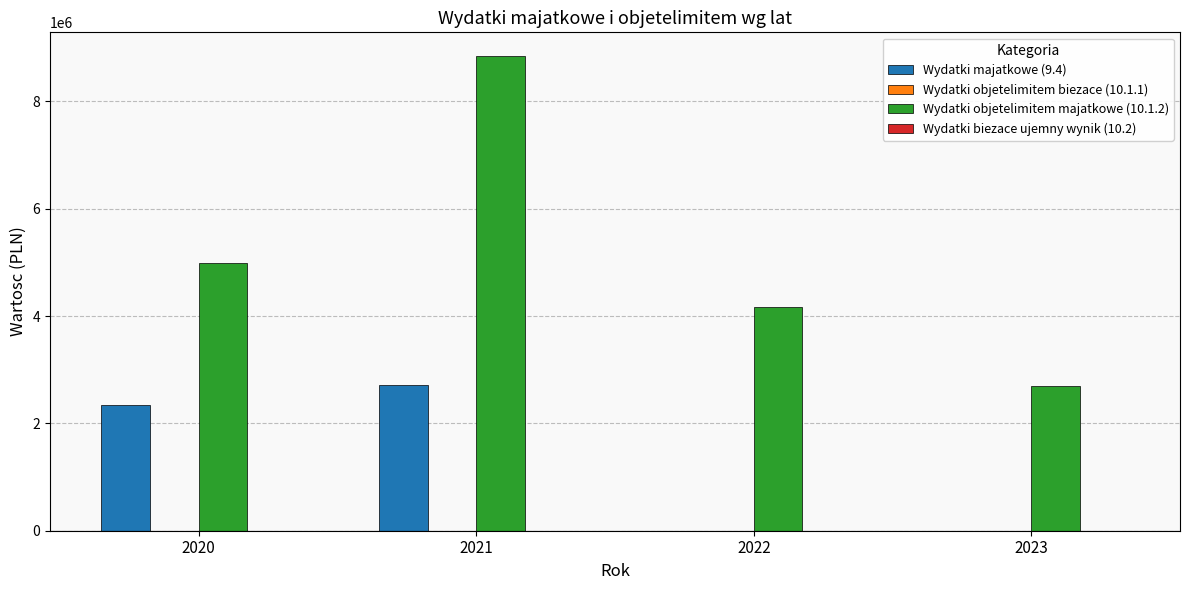

At which category is the sum across all series the highest?

2021